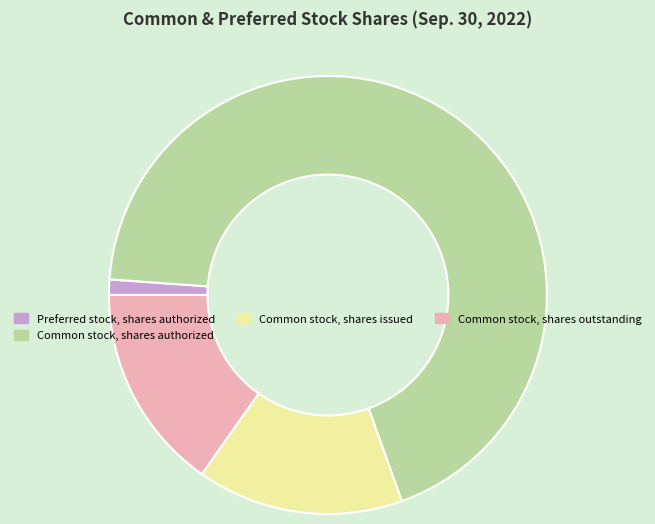

Does Preferred stock, shares authorized account for over 50% of the chart?

No